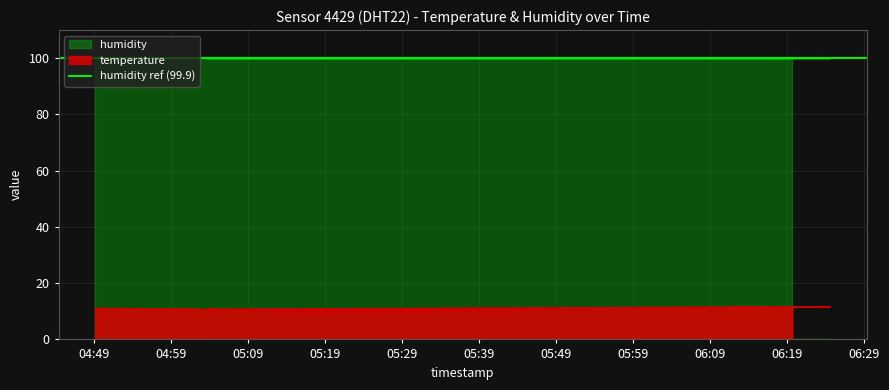

What is the difference between the second highest and second lowest values?

1.6